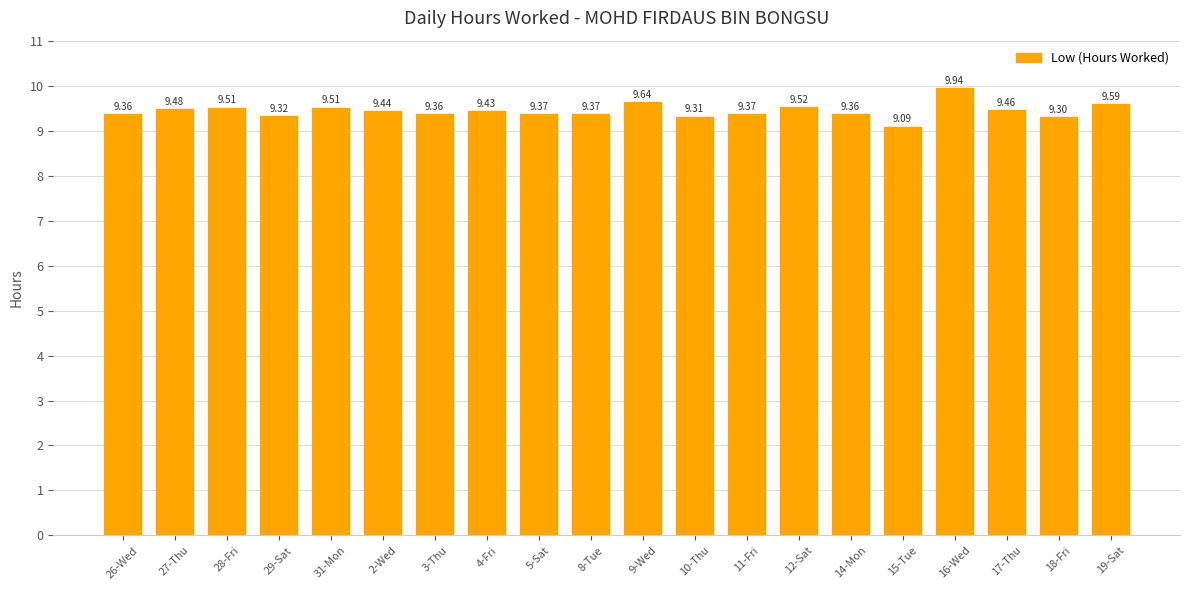

What is the ratio of the value at 31-Mon to the value at 18-Fri?

1.0